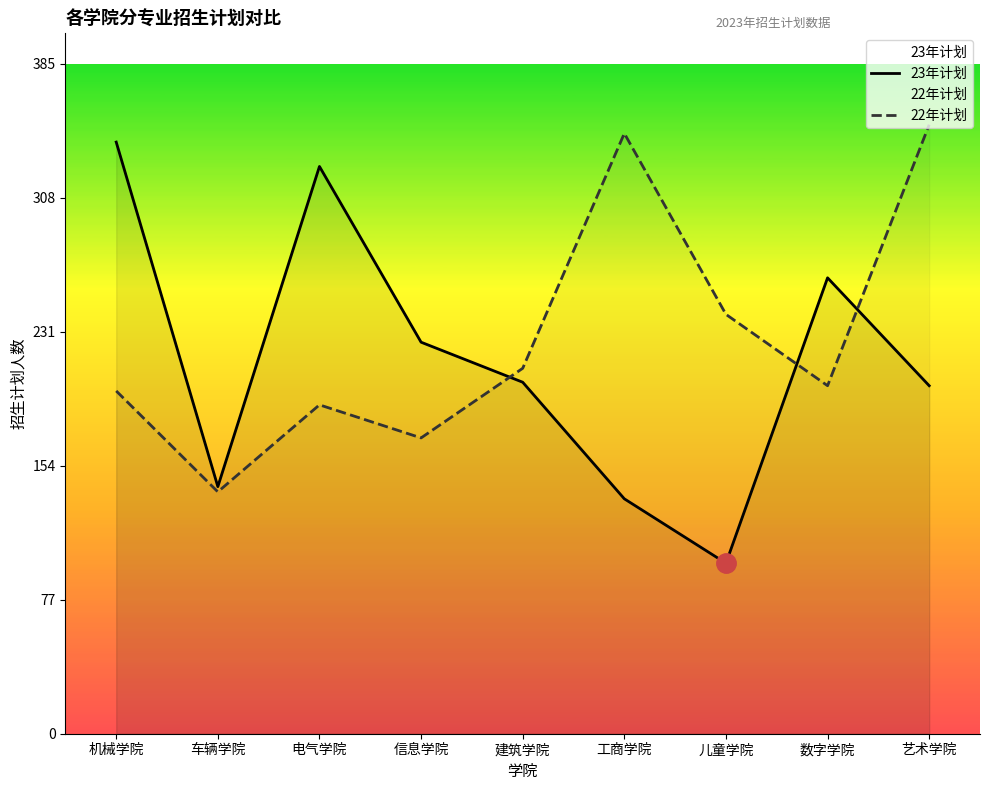

Does the chart have visible grid lines?

No